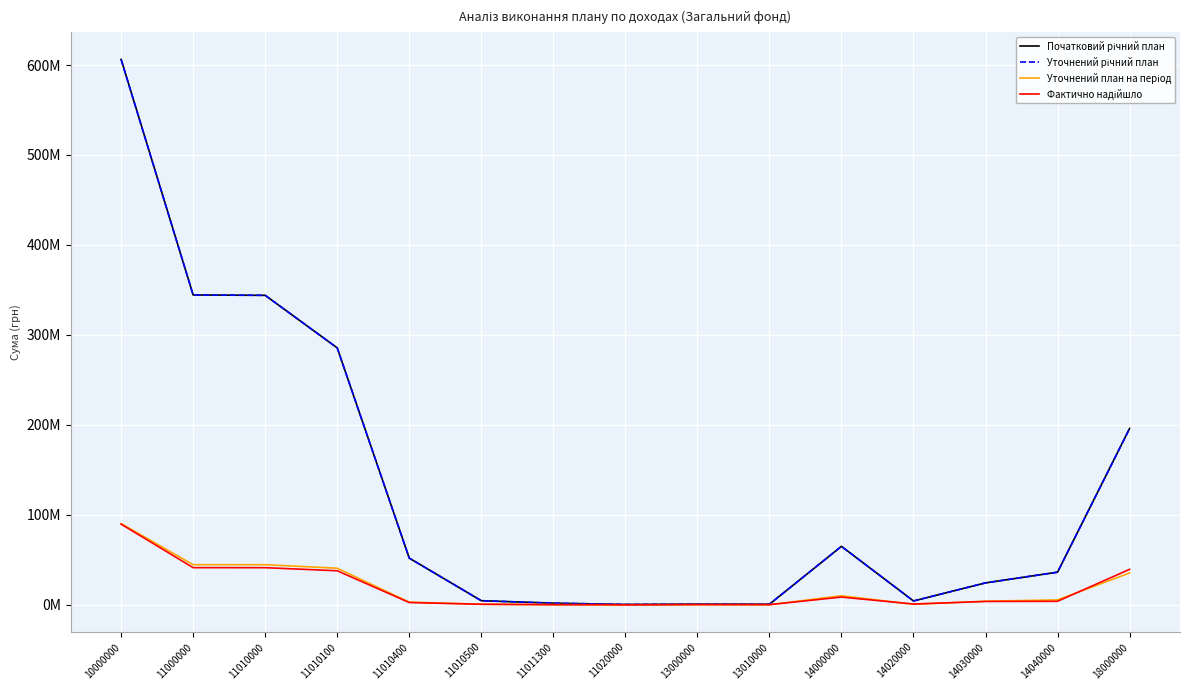

What is the sum of all Початковий річний план values?

1966570000.0